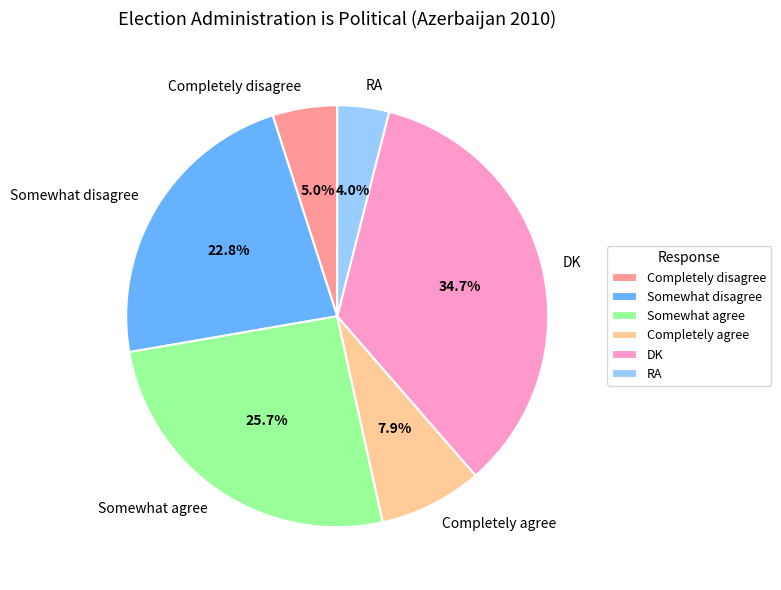

To the nearest percent, what percentage of the pie is Somewhat disagree?

23%